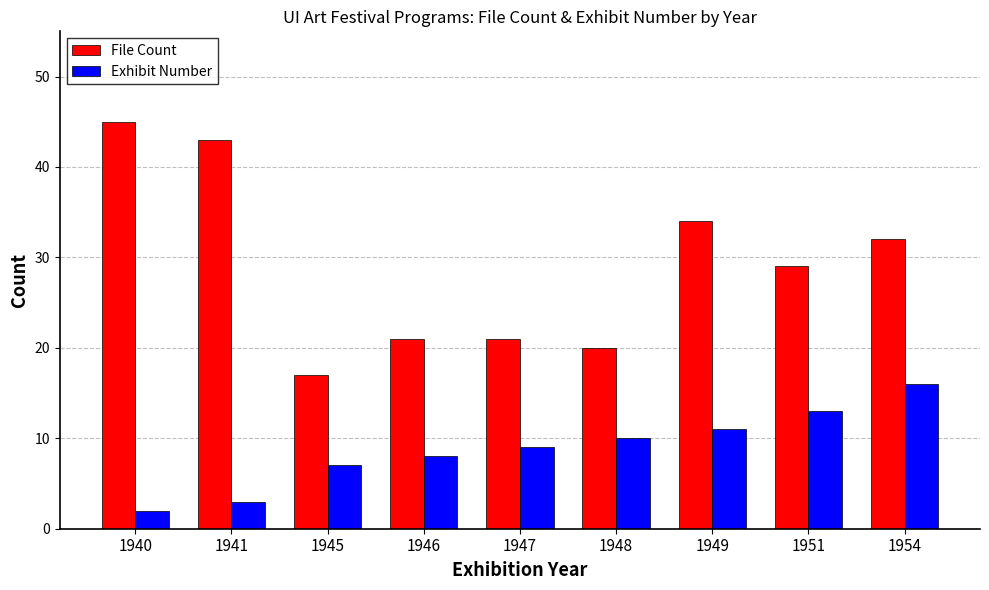

Reading left to right, what are all the values shown in this chart?

File Count: 1940=45	1941=43	1945=17	1946=21	1947=21	1948=20	1949=34	1951=29	1954=32
Exhibit Number: 1940=2	1941=3	1945=7	1946=8	1947=9	1948=10	1949=11	1951=13	1954=16